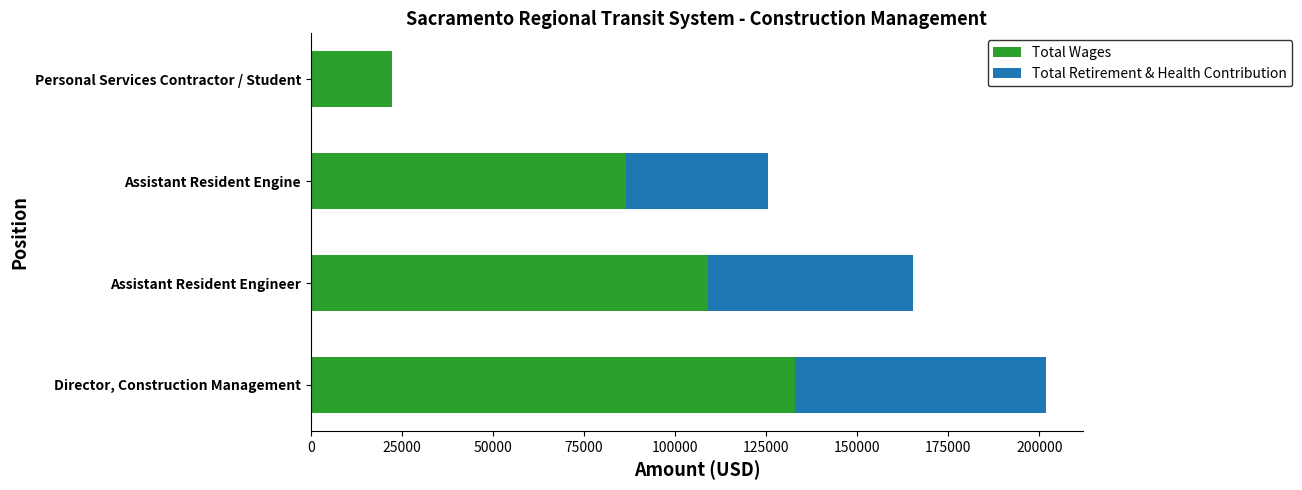

What is the total value across all series at Assistant Resident Engineer?

165232